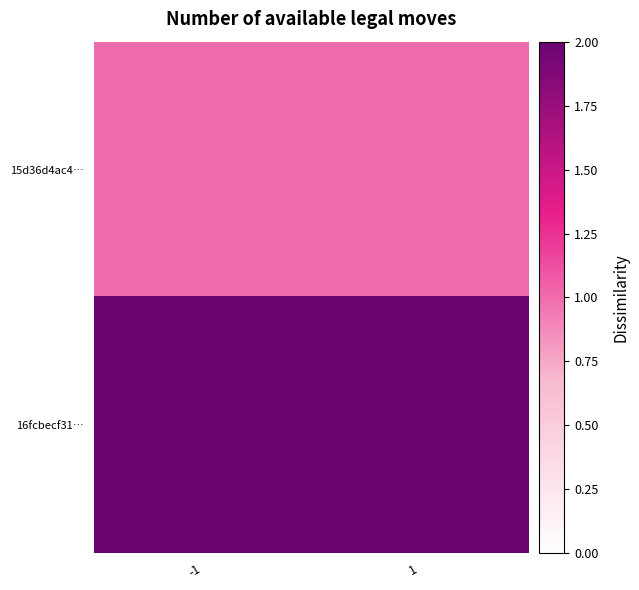

What is the minimum value shown in the chart?

1